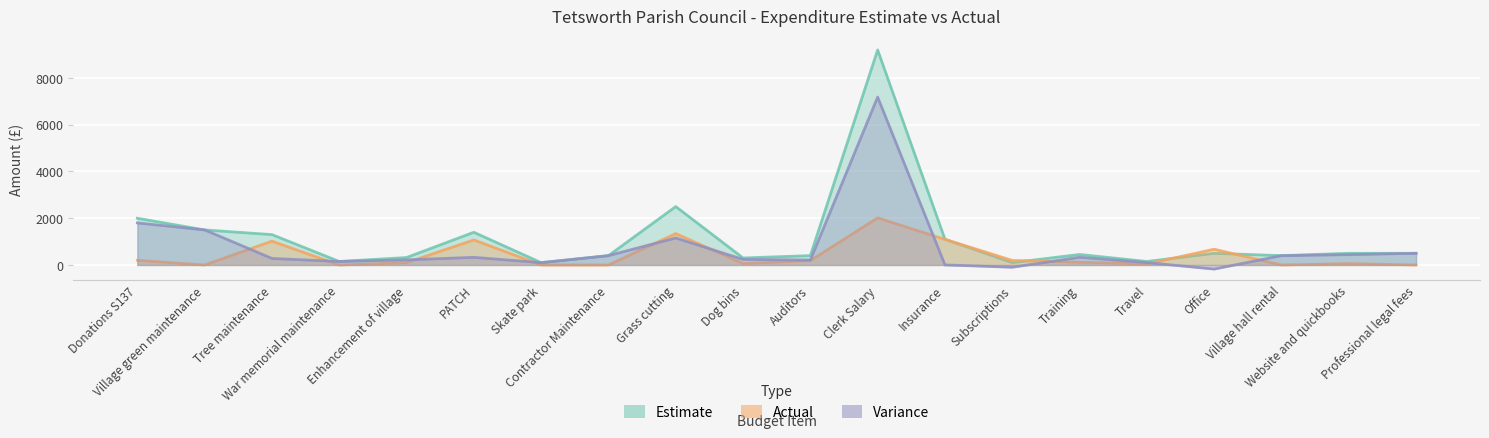

Which series has the largest range (max minus min)?

Estimate